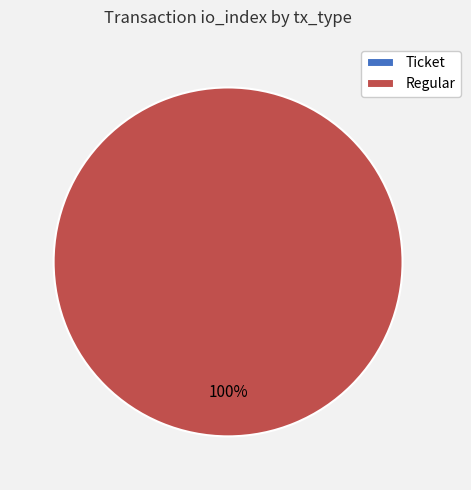

Which slice is the largest?

Regular